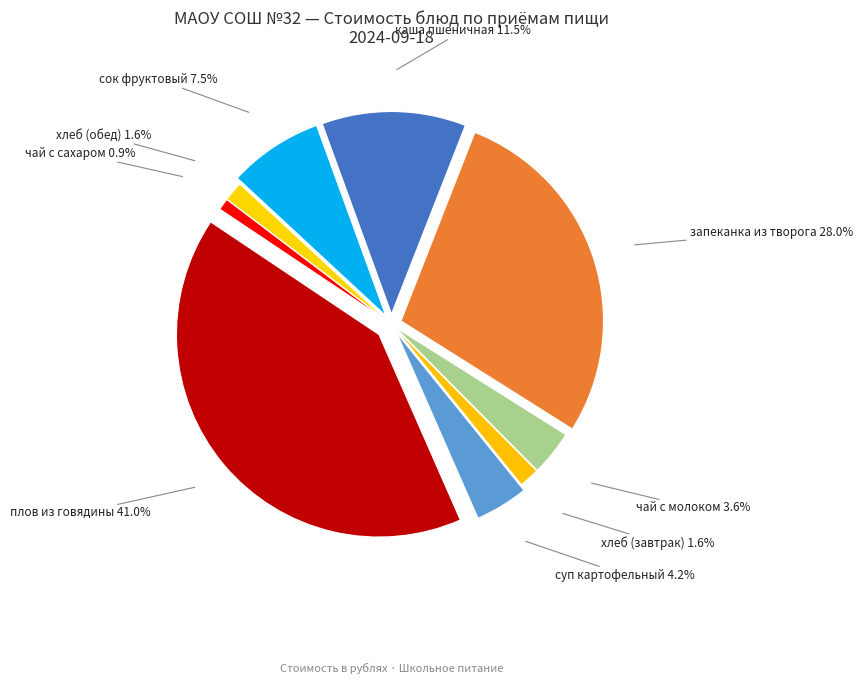

Is there a majority slice in this chart?

No